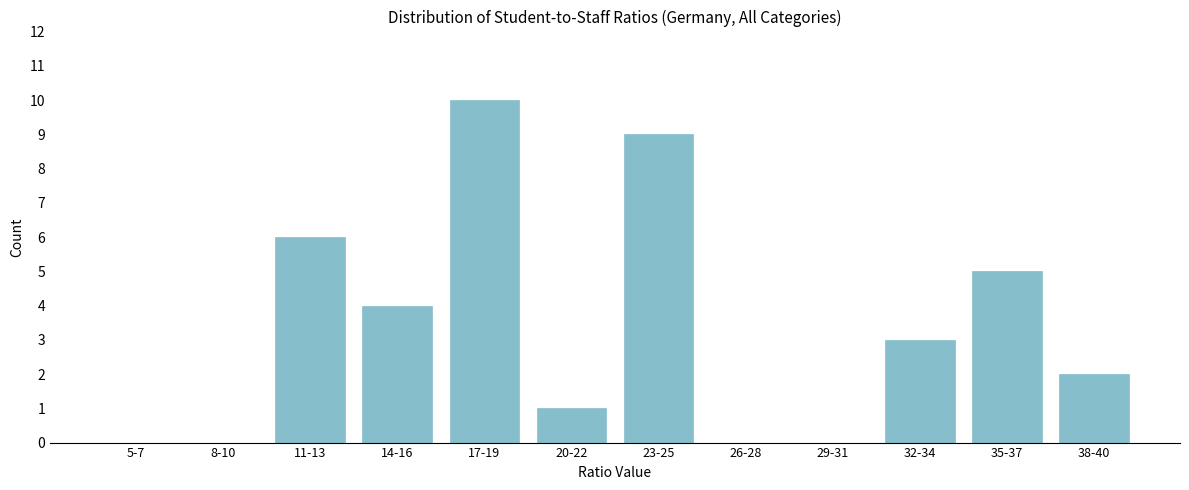

Reading right to left, list all the values displayed in this chart.

38-40=2	35-37=5	32-34=3	29-31=0	26-28=0	23-25=9	20-22=1	17-19=10	14-16=4	11-13=6	8-10=0	5-7=0